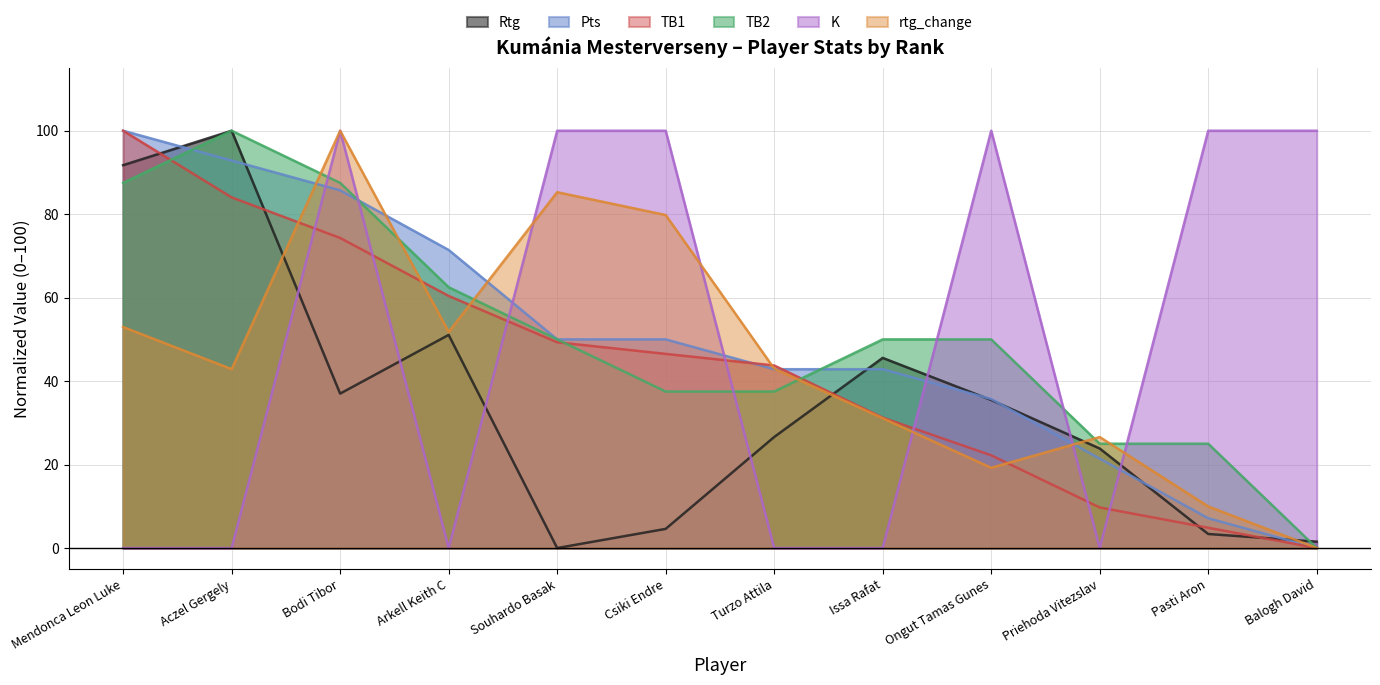

Reading left to right, what are all the values shown in this chart?

Rtg: 91.7	100.0	37.0	51.1	0.0	4.6	26.6	45.6	35.5	23.9	3.4	1.5
Pts: 100.0	92.9	85.7	71.4	50.0	50.0	42.9	42.9	35.7	21.4	7.1	0.0
TB1: 100.0	84.0	74.3	60.4	49.3	46.5	43.8	31.2	22.2	9.7	4.9	0.0
TB2: 87.5	100.0	87.5	62.5	50.0	37.5	37.5	50.0	50.0	25.0	25.0	0.0
K: 0.0	0.0	100.0	0.0	100.0	100.0	0.0	0.0	100.0	0.0	100.0	100.0
rtg_change: 53.0	42.9	100.0	51.8	85.3	79.8	43.0	31.1	19.2	26.6	10.0	0.0